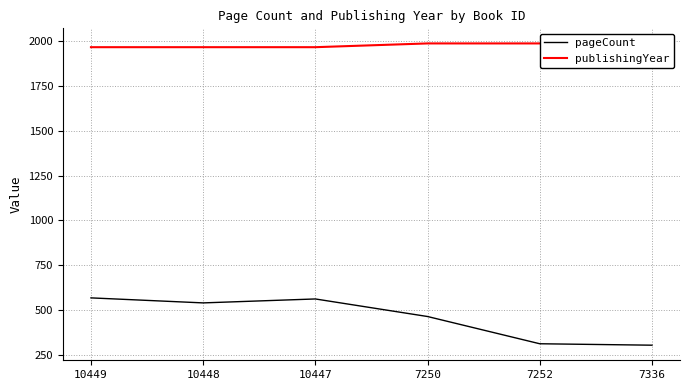

Reading left to right, what are all the values shown in this chart?

pageCount: 568	540	562	464	312	304
publishingYear: 1967	1967	1967	1988	1988	1988